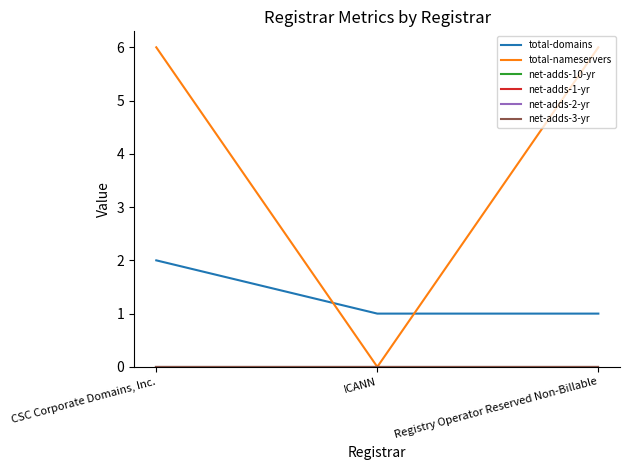

What is the label of the 1st point from the right?

Registry Operator Reserved Non-Billable